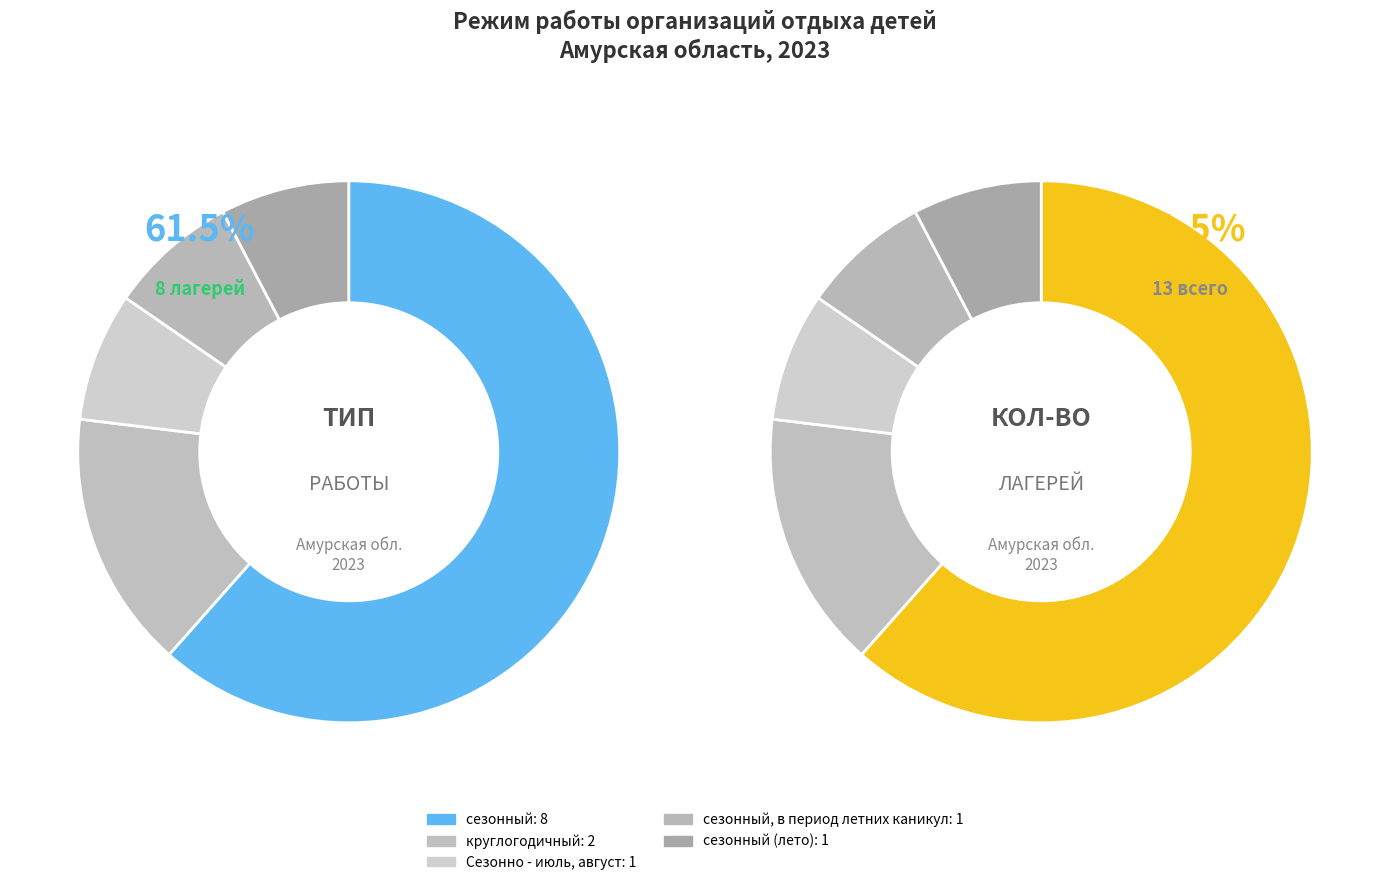

Which category has the smallest portion of the pie?

Сезонно - июль, август